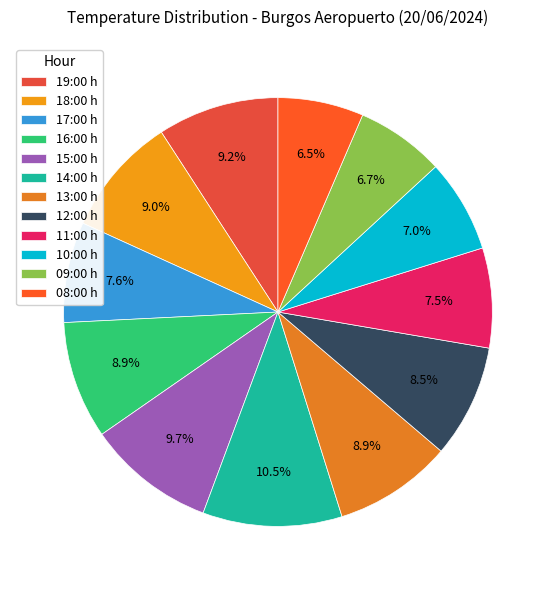

Count the number of slices in the pie.

12